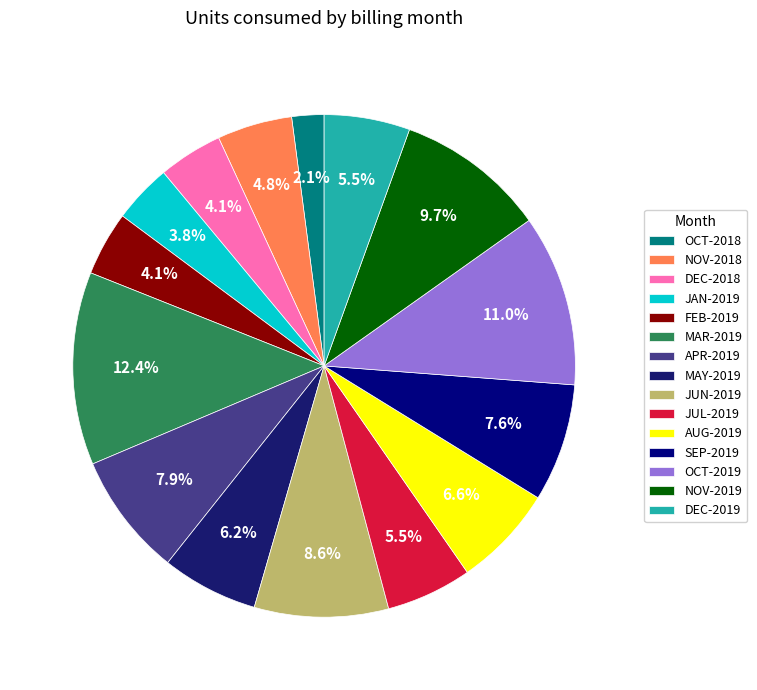

To the nearest percent, what is the difference between the OCT-2019 and SEP-2019 slice percentages?

3%